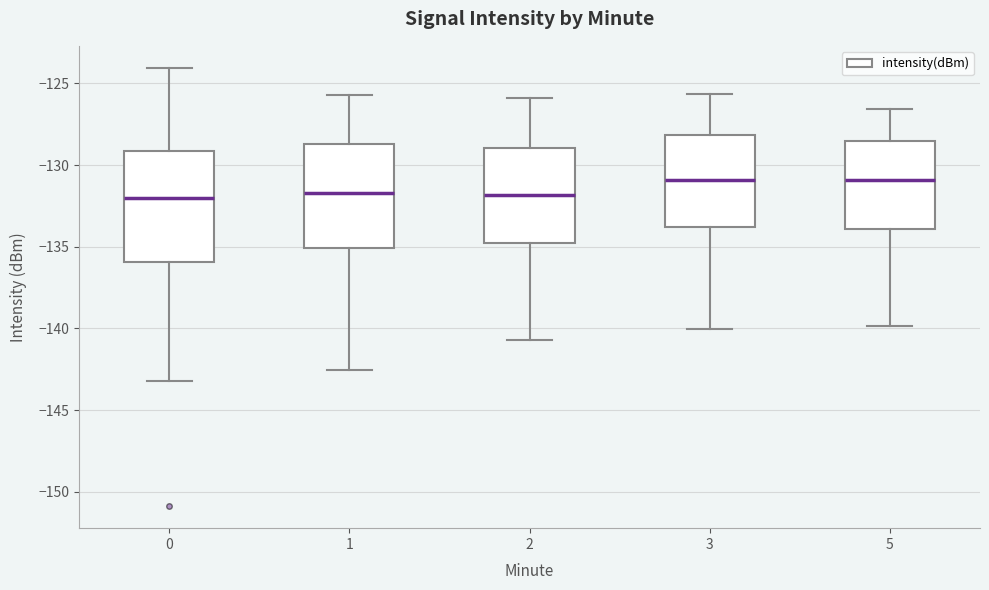

Reading left to right, transcribe this box plot: for each box, give where its median line is, the range the box spans, and where its two whiskers end, as read against the y-axis. The values are not printed on the chart, so give them approximately, as read against the axis.

0: median -132.0, box -136.0 to -129.0, whiskers -143.0 to -124.0
1: median -131.5, box -135.0 to -128.5, whiskers -142.5 to -125.5
2: median -132.0, box -135.0 to -129.0, whiskers -140.5 to -126.0
3: median -131.0, box -134.0 to -128.0, whiskers -140.0 to -125.5
5: median -131.0, box -134.0 to -128.5, whiskers -140.0 to -126.5